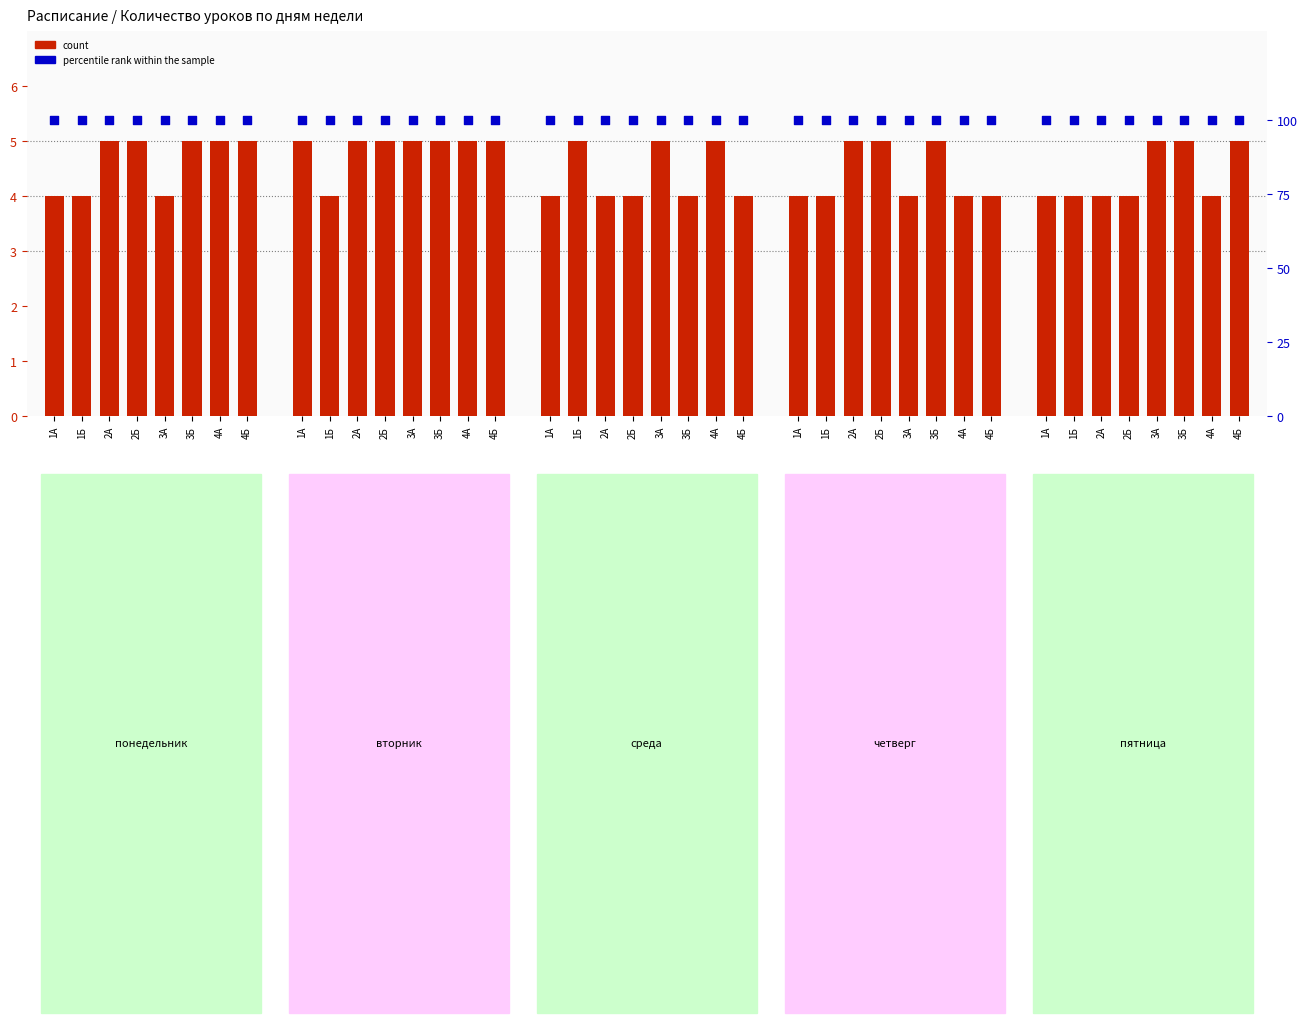

At how many categories does at least one series exceed 19?

40